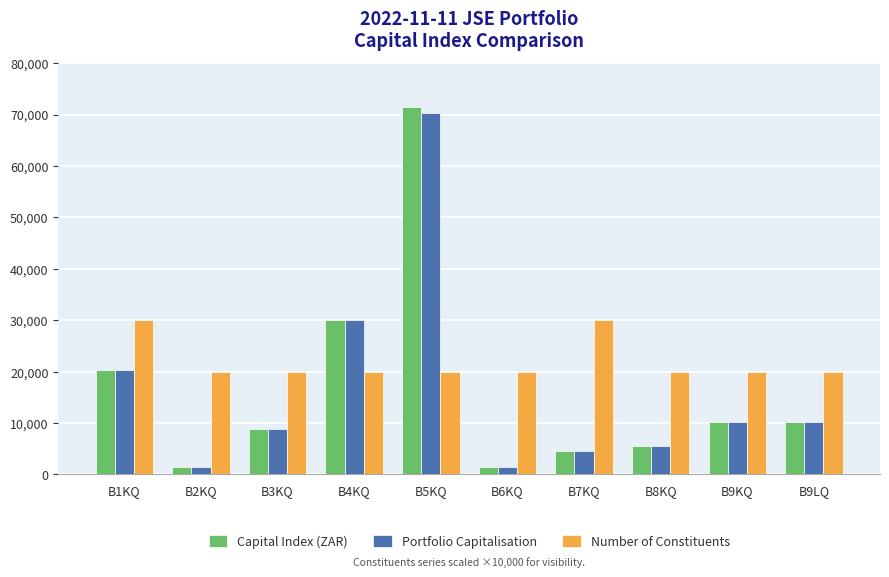

List the series in order of their peak value, lowest first.

Number of Constituents, Portfolio Capitalisation, Capital Index (ZAR)